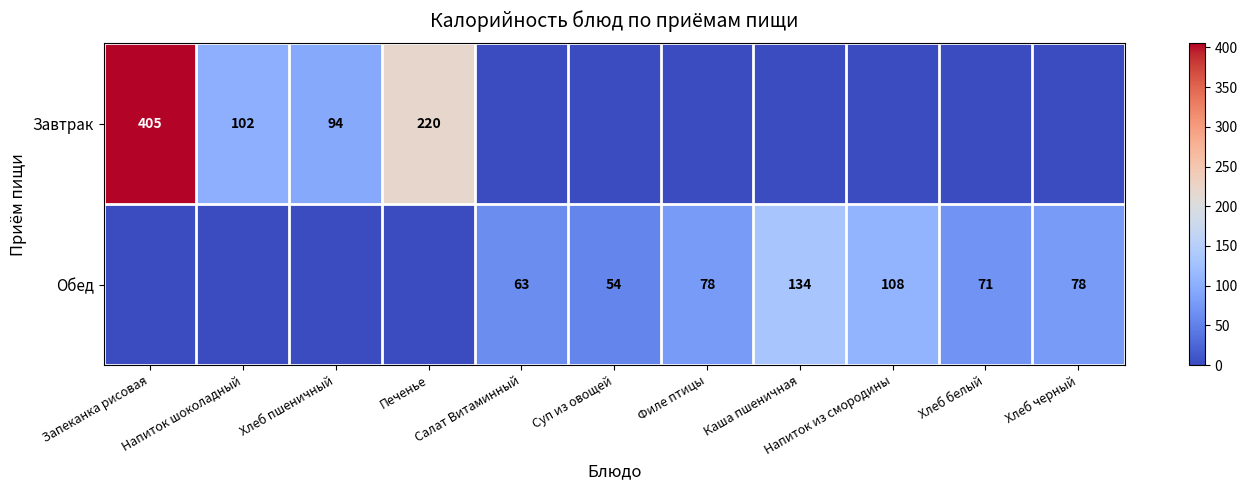

The Завтрак series shows 0 at Хлеб белый. True or false?

True